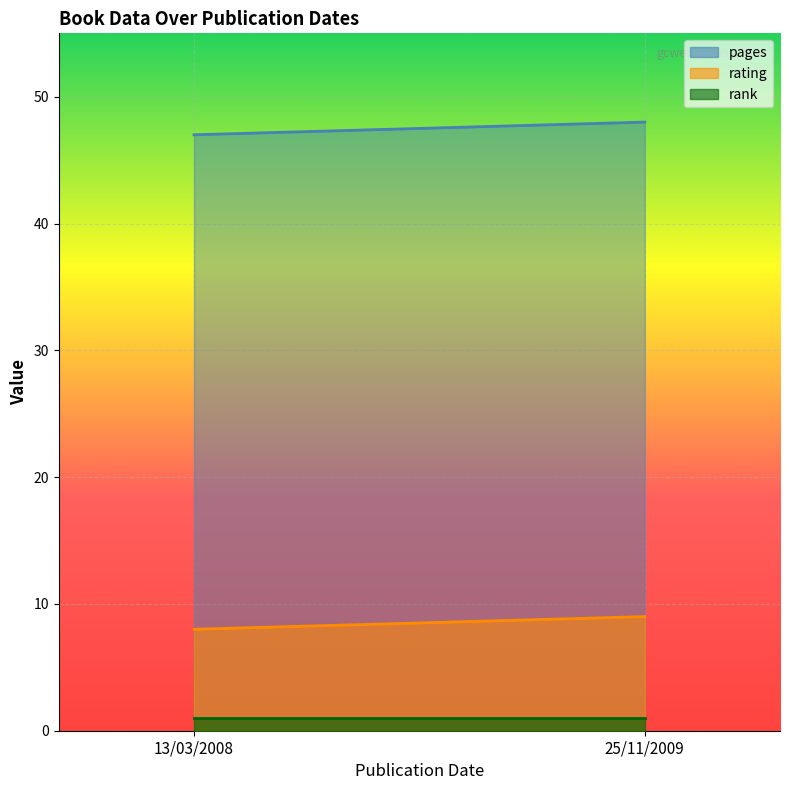

True or false: rank has a value of 1 at 25/11/2009.

True